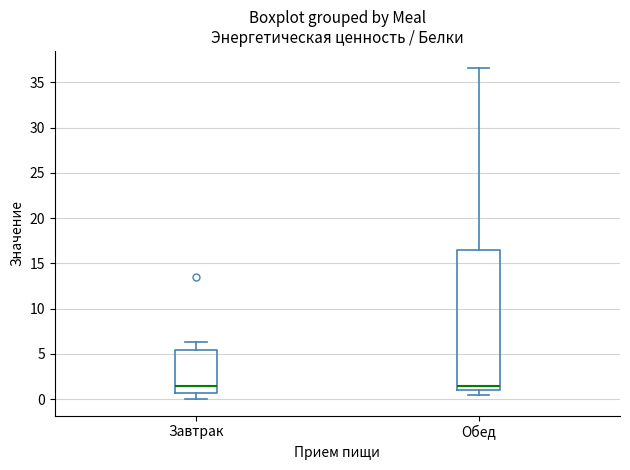

Reading left to right, read every box against the y-axis: the position of its median line, the range the box covers, and the ends of its whiskers. The values are not printed on the chart, so give them approximately, as read against the axis.

Завтрак: median 1.5, box 0.5 to 5.5, whiskers 0.0 to 6.5
Обед: median 1.5, box 1.0 to 16.5, whiskers 0.5 to 36.5